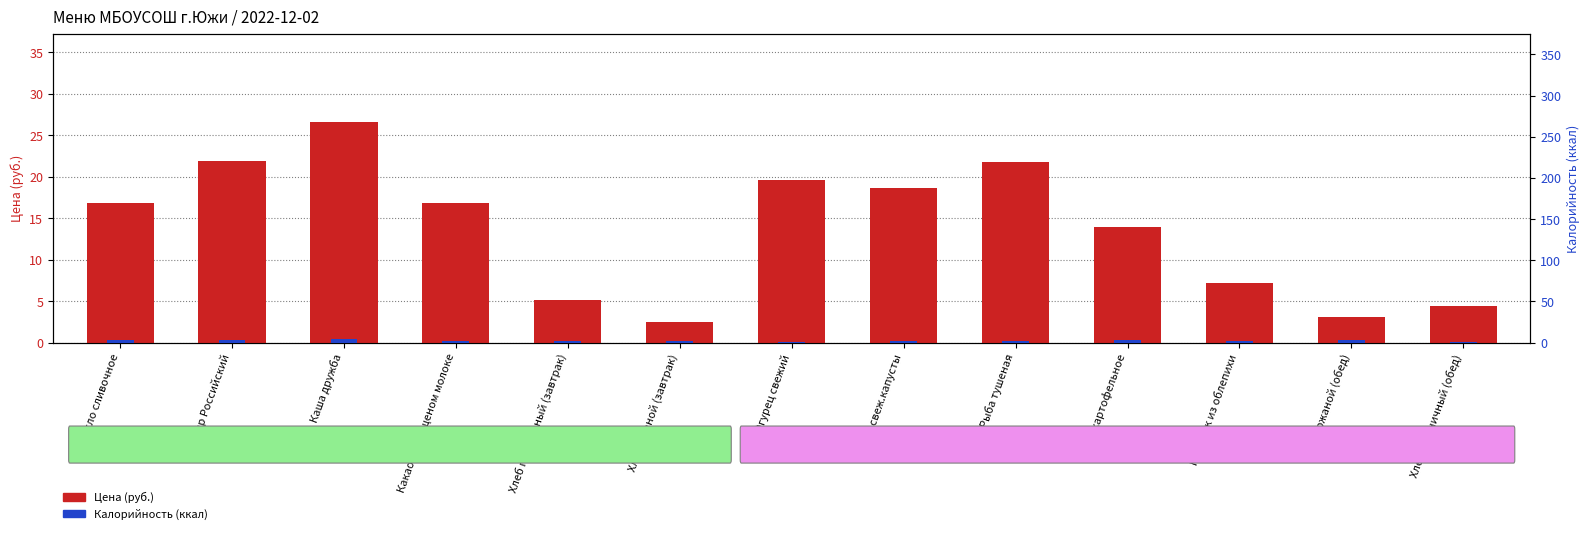

The value of Калорийность (ккал) at Сыр Российский is 2.7. True or false?

True